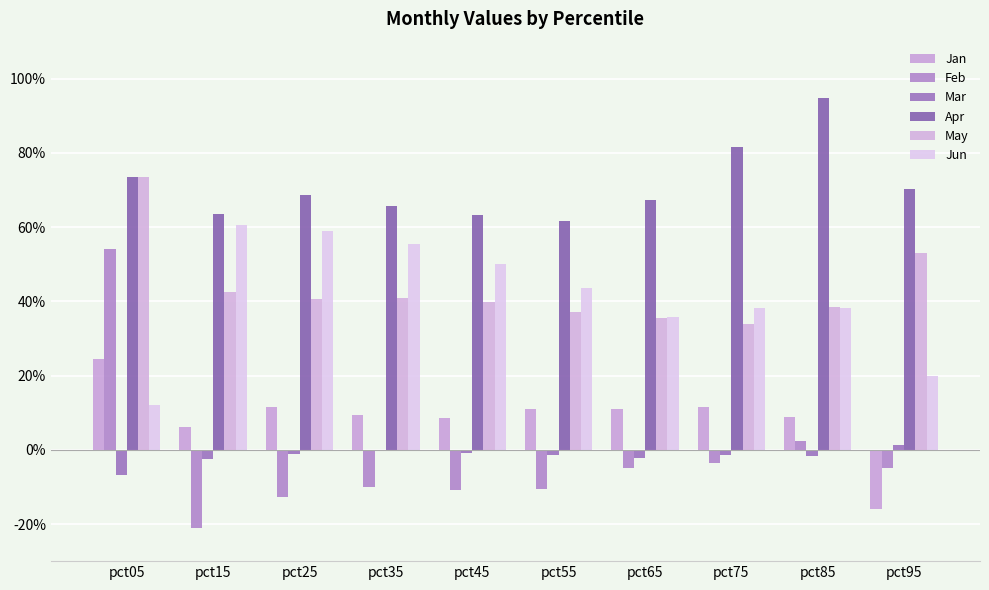

What are all the series names shown in the legend?

Jan, Feb, Mar, Apr, May, Jun